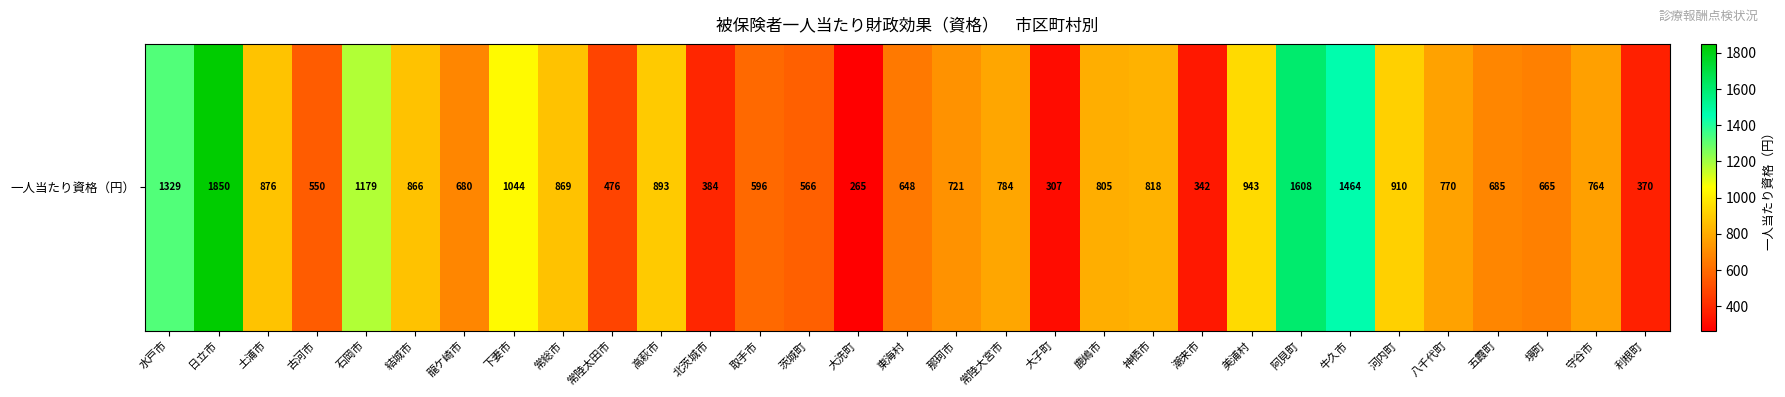

List the labels in order of value, smallest first.

大洗町, 大子町, 潮来市, 利根町, 北茨城市, 常陸太田市, 古河市, 茨城町, 取手市, 東海村, 境町, 龍ケ崎市, 五霞町, 那珂市, 守谷市, 八千代町, 常陸大宮市, 鹿嶋市, 神栖市, 結城市, 常総市, 土浦市, 高萩市, 河内町, 美浦村, 下妻市, 石岡市, 水戸市, 牛久市, 阿見町, 日立市